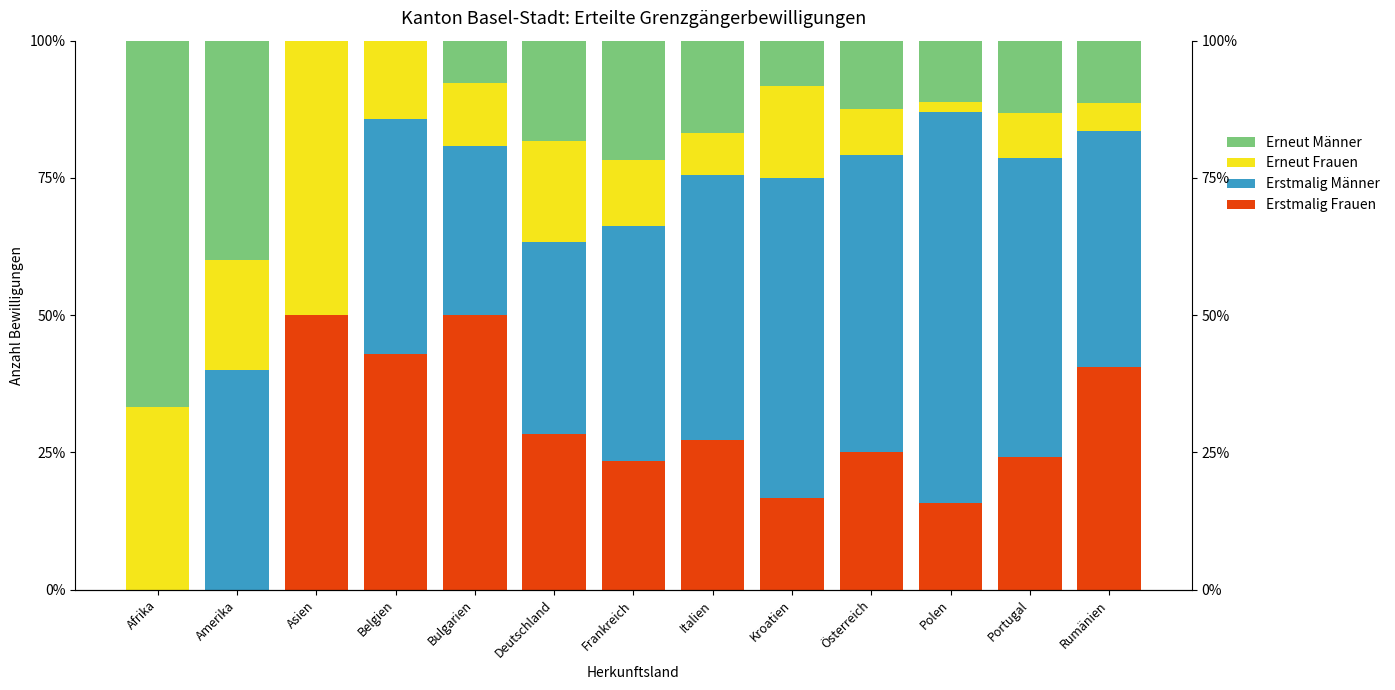

The value of Erneut Männer at Bulgarien is 4.5. True or false?

False